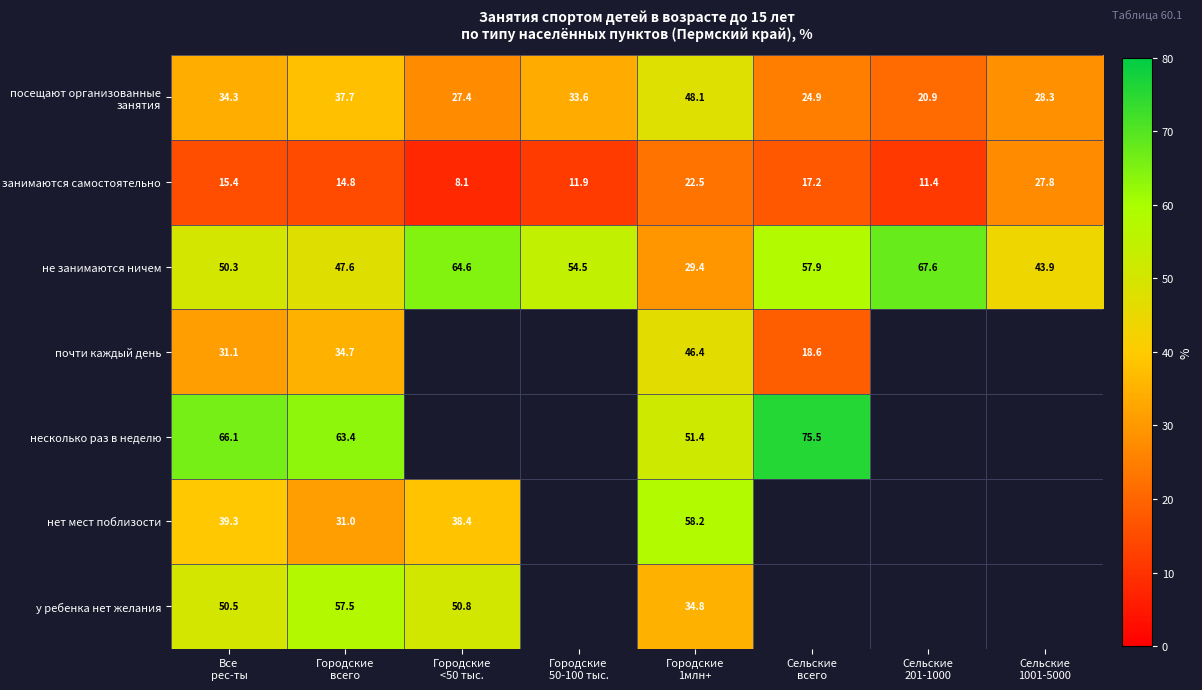

What is the average value of the посещают организованные занятия series?

31.9